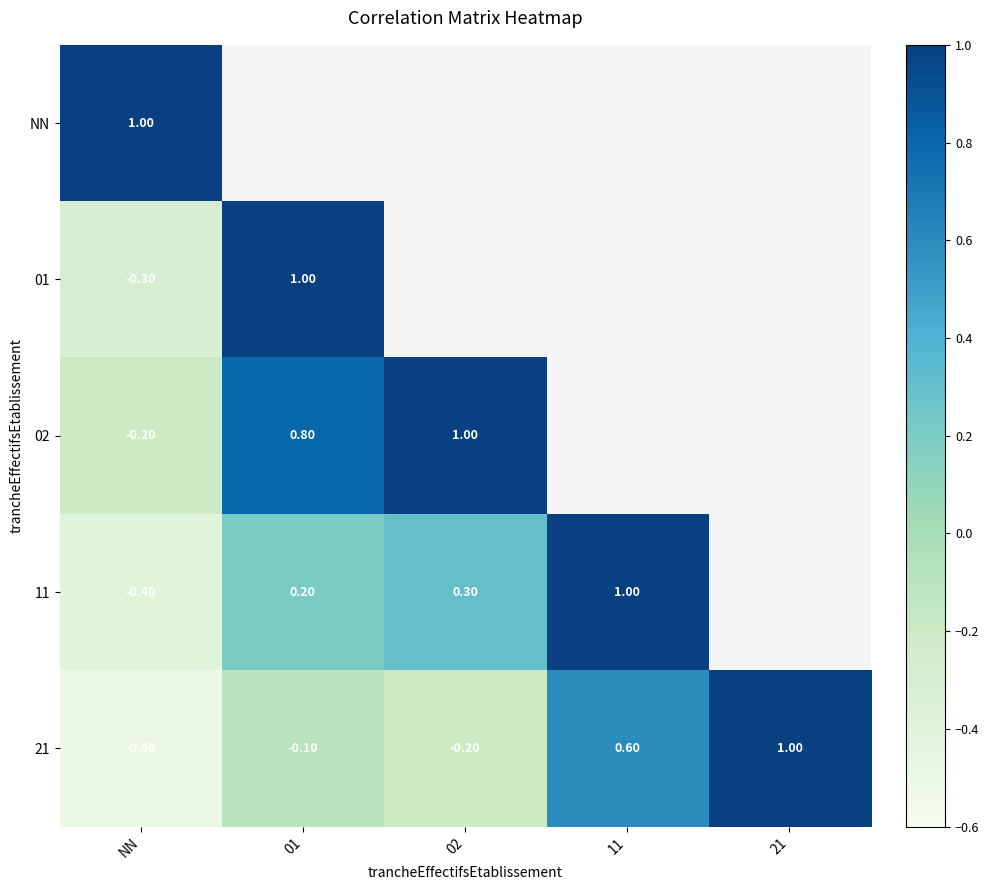

Count the number of data series in this chart.

5